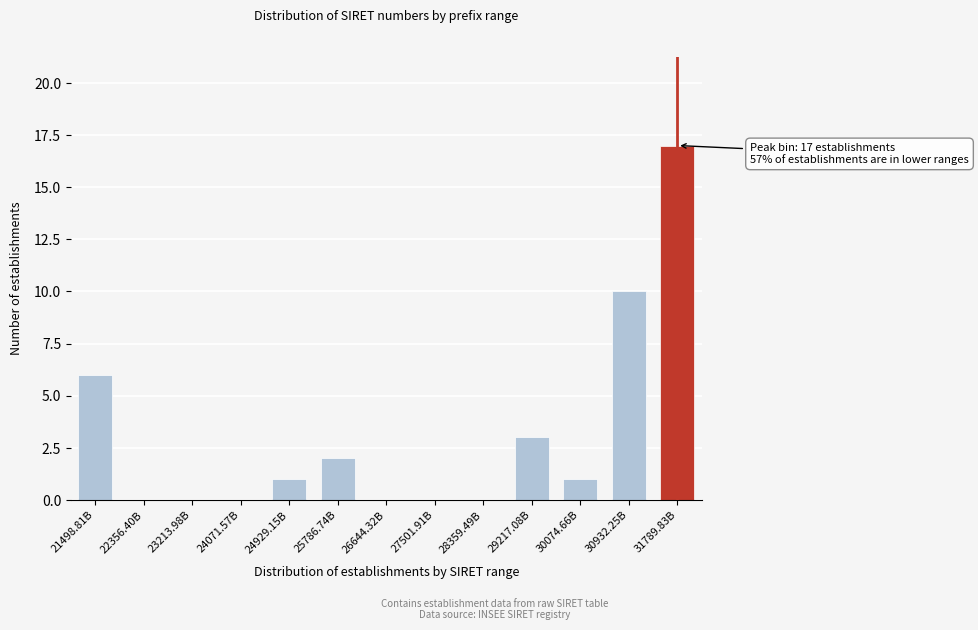

Reading left to right, transcribe all the data shown in this chart.

21498.81B=6	22356.40B=0	23213.98B=0	24071.57B=0	24929.15B=1	25786.74B=2	26644.32B=0	27501.91B=0	28359.49B=0	29217.08B=3	30074.66B=1	30932.25B=10	31789.83B=17